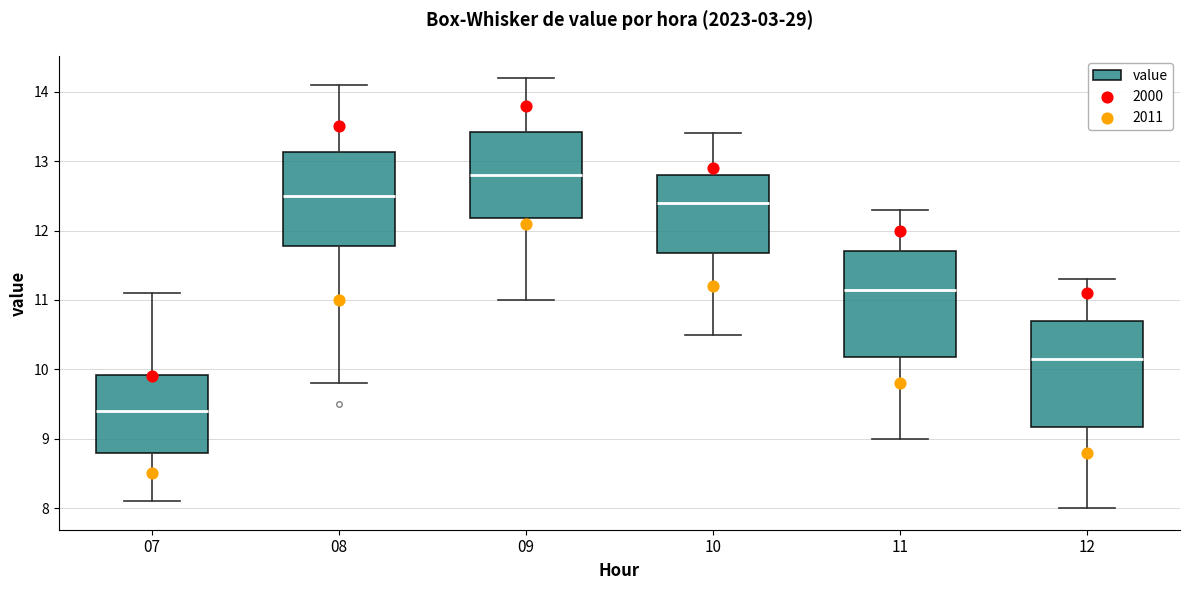

Reading left to right, read every box against the y-axis: the position of its median line, the range the box covers, and the ends of its whiskers. The values are not printed on the chart, so give them approximately, as read against the axis.

07: median 9.4, box 8.8 to 9.9, whiskers 8.1 to 11.1
08: median 12.5, box 11.8 to 13.1, whiskers 9.8 to 14.1
09: median 12.8, box 12.2 to 13.4, whiskers 11.0 to 14.2
10: median 12.4, box 11.7 to 12.8, whiskers 10.5 to 13.4
11: median 11.2, box 10.2 to 11.7, whiskers 9.0 to 12.3
12: median 10.2, box 9.2 to 10.7, whiskers 8.0 to 11.3